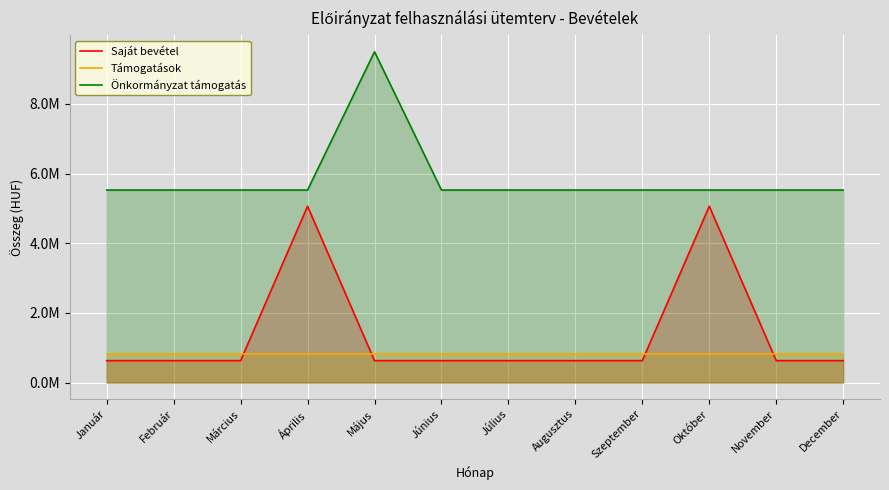

What is the label of the 9th point from the left?

Szeptember